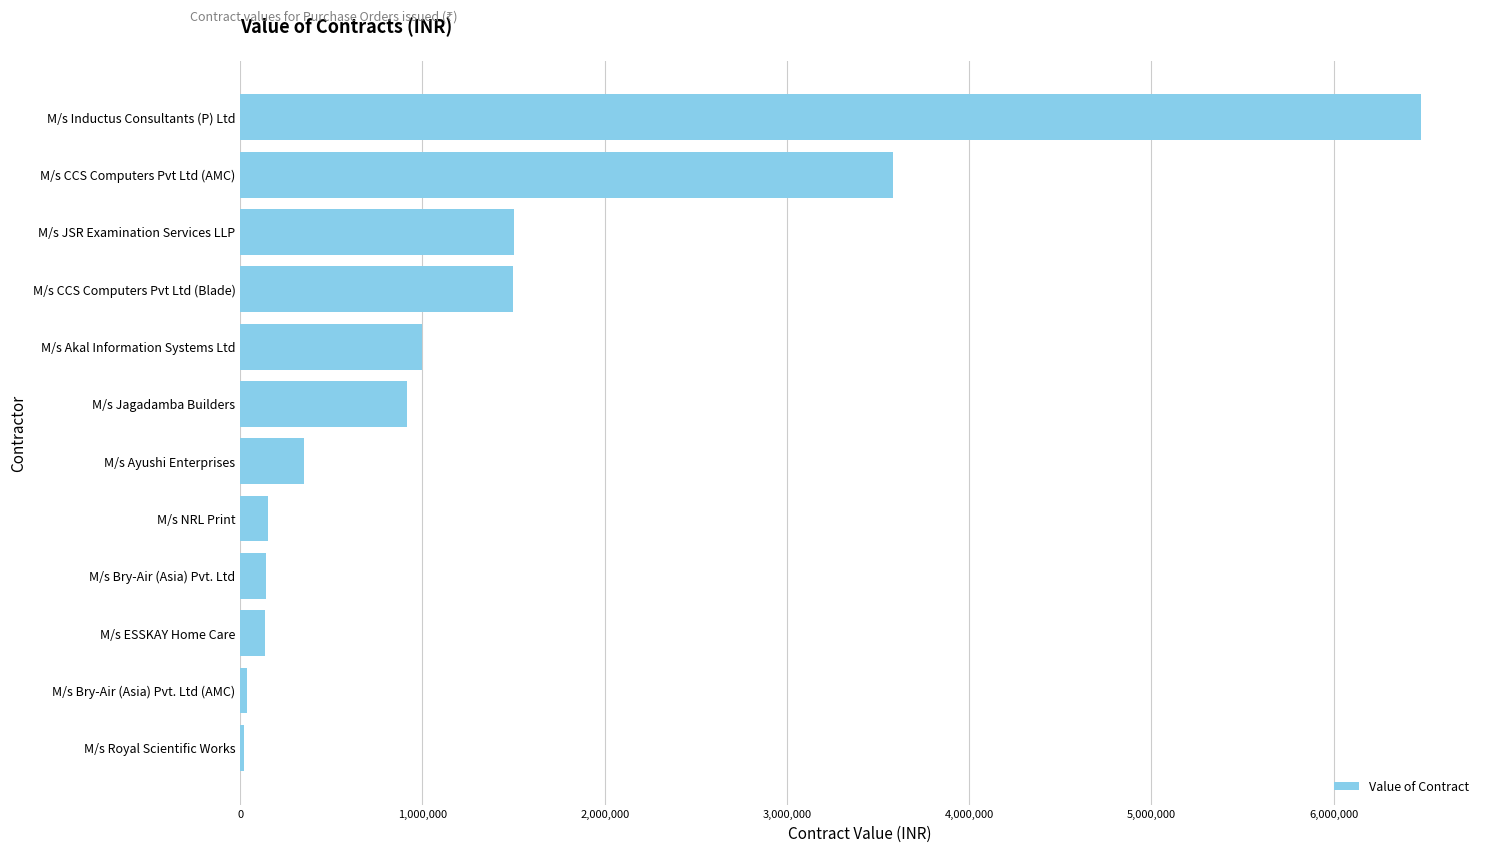

Read the value at M/s Bry-Air (Asia) Pvt. Ltd.

140500.0